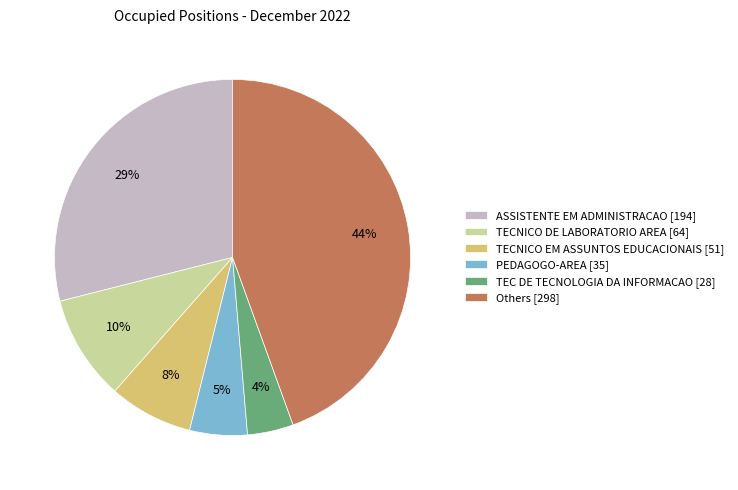

Between PEDAGOGO-AREA [35] and Others [298], which is larger?

Others [298]